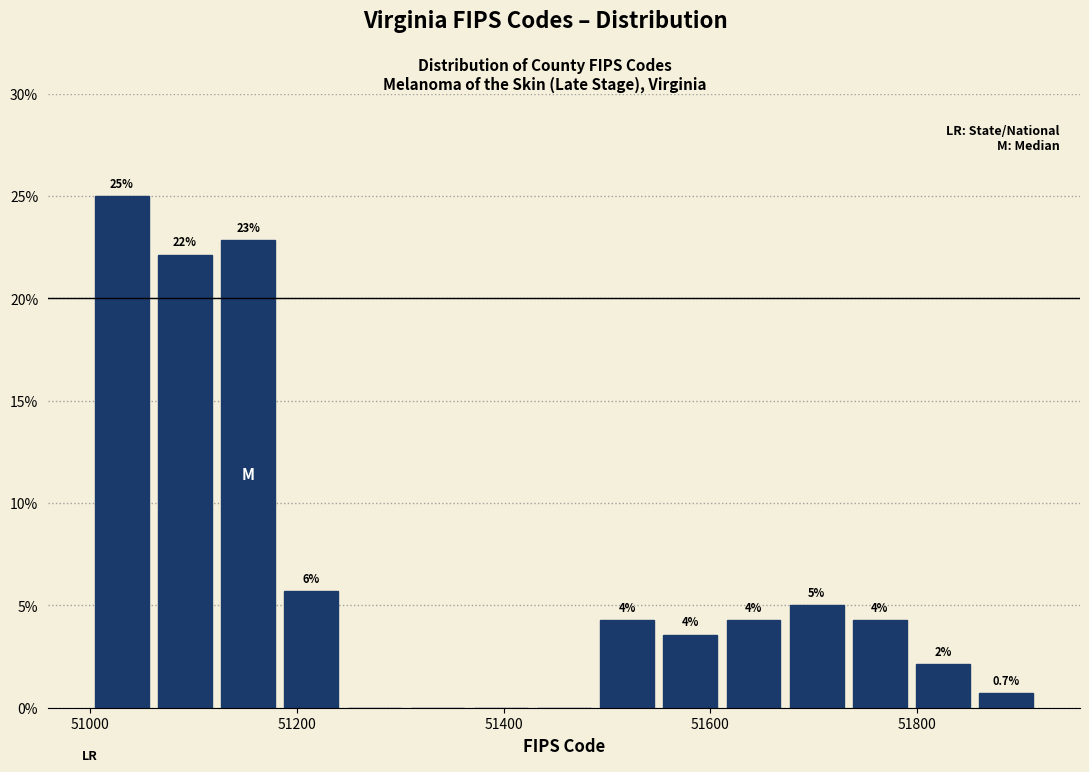

Read against the x-axis, roughly where is the centre of the tallest bar?

51040